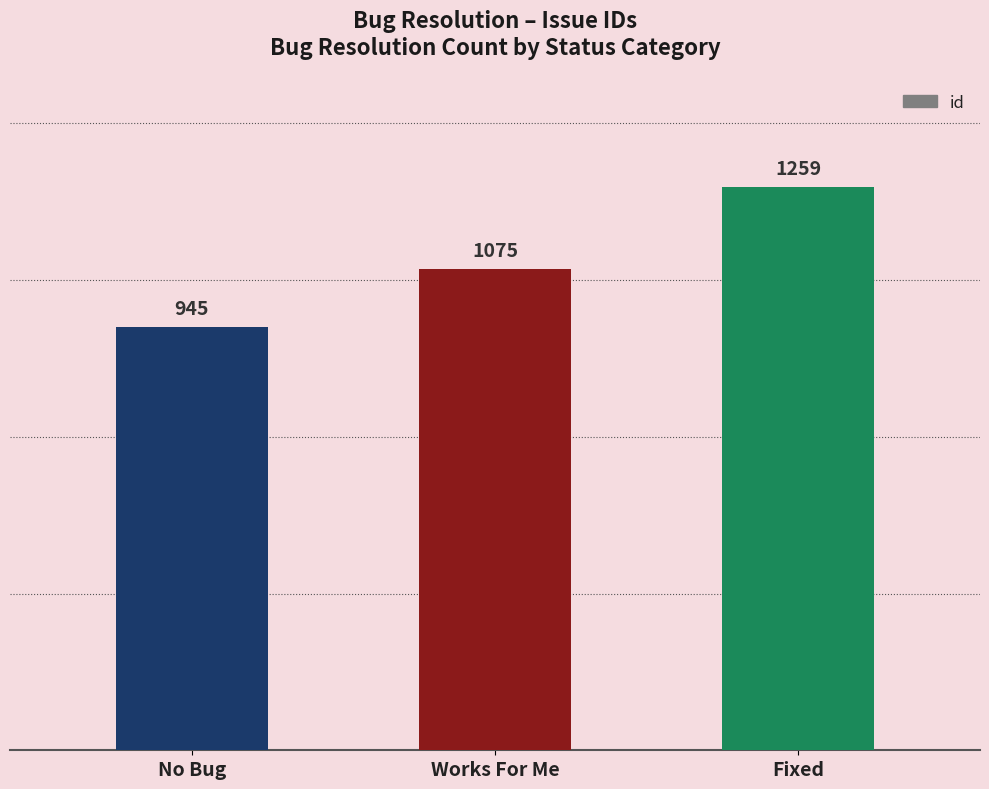

List the labels in order of value, largest first.

Fixed, Works For Me, No Bug